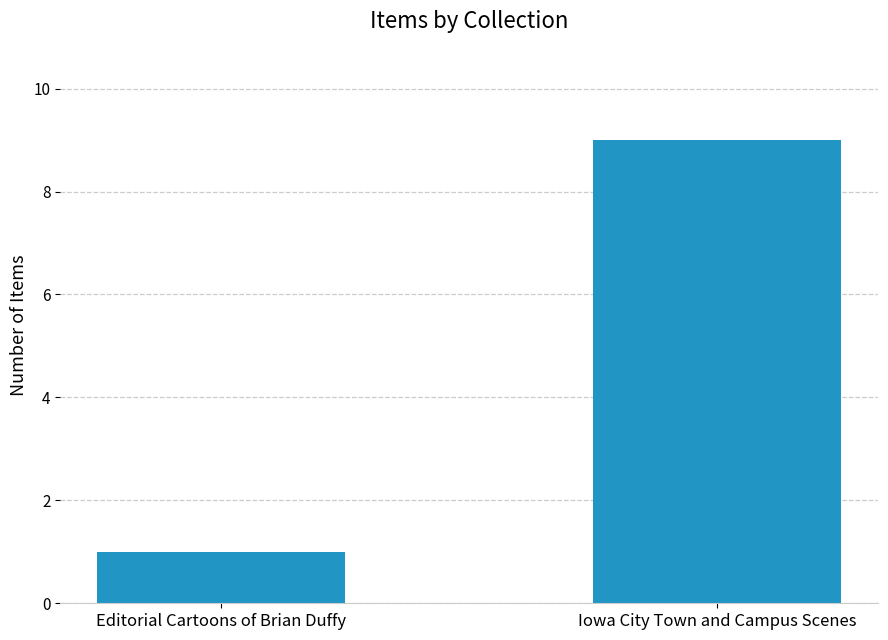

What is the change in value from Editorial Cartoons of Brian Duffy to Iowa City Town and Campus Scenes?

+8